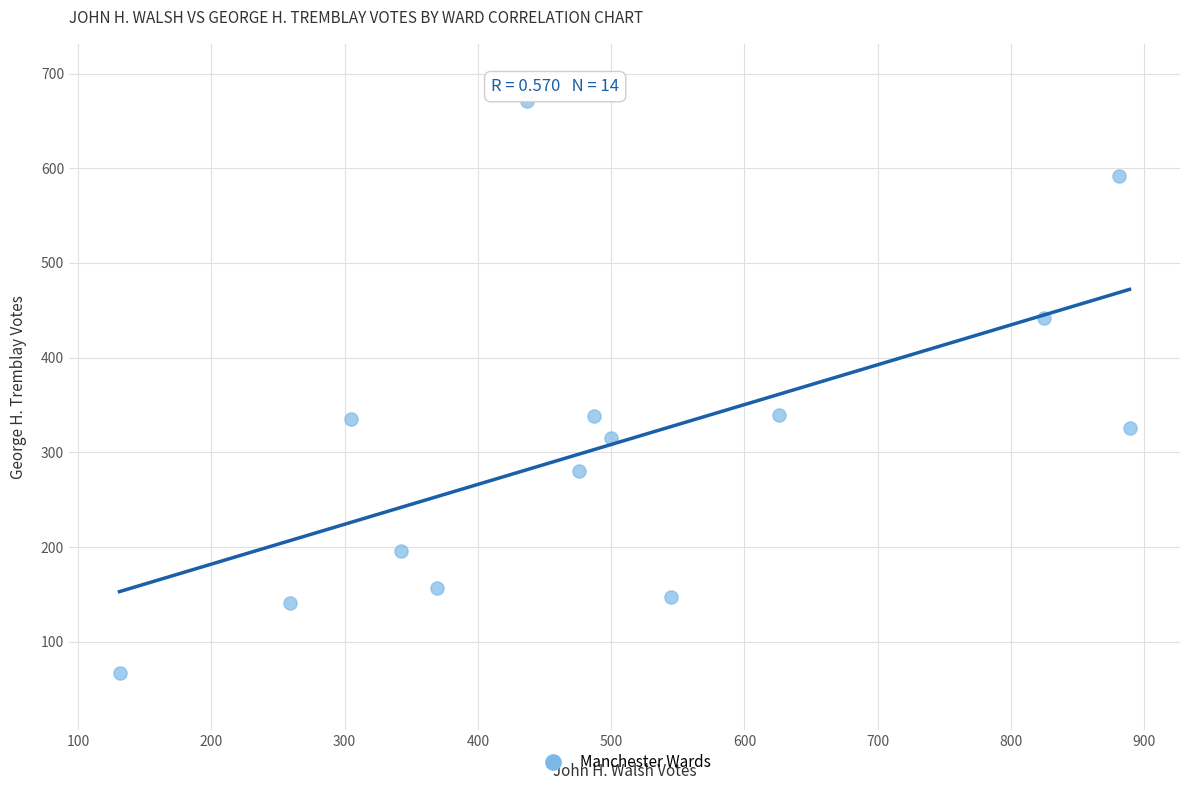

What is the range of Y values (max minus min)?

604